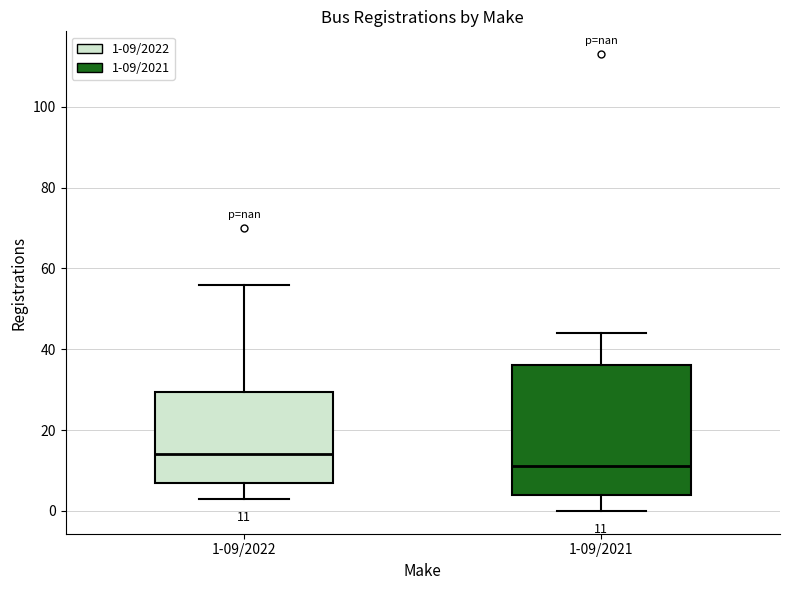

Comparing the boxes themselves (not the whiskers), which one is the tallest?

1-09/2021